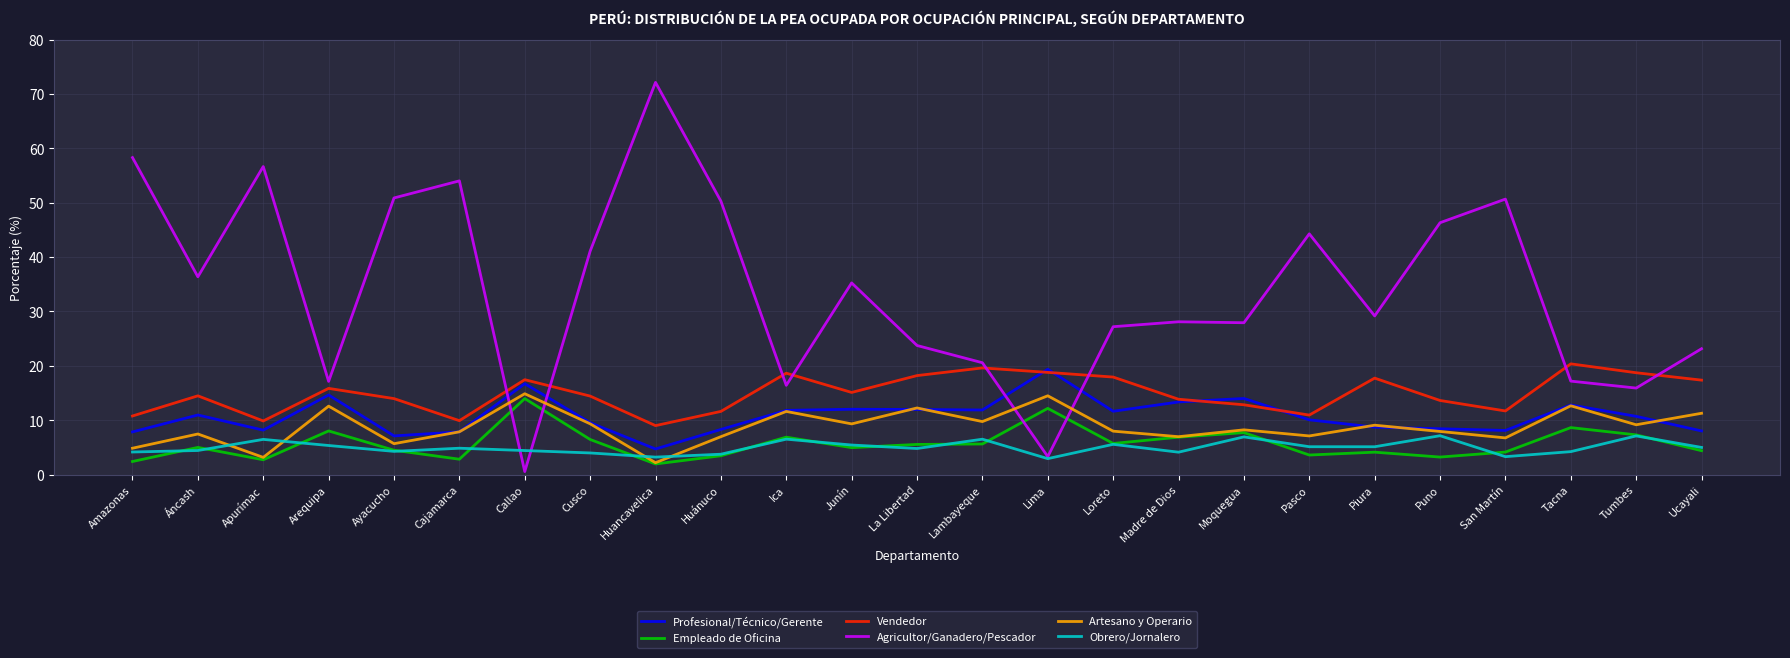

What are all the series names shown in the legend?

Profesional/Técnico/Gerente, Empleado de Oficina, Vendedor, Agricultor/Ganadero/Pescador, Artesano y Operario, Obrero/Jornalero